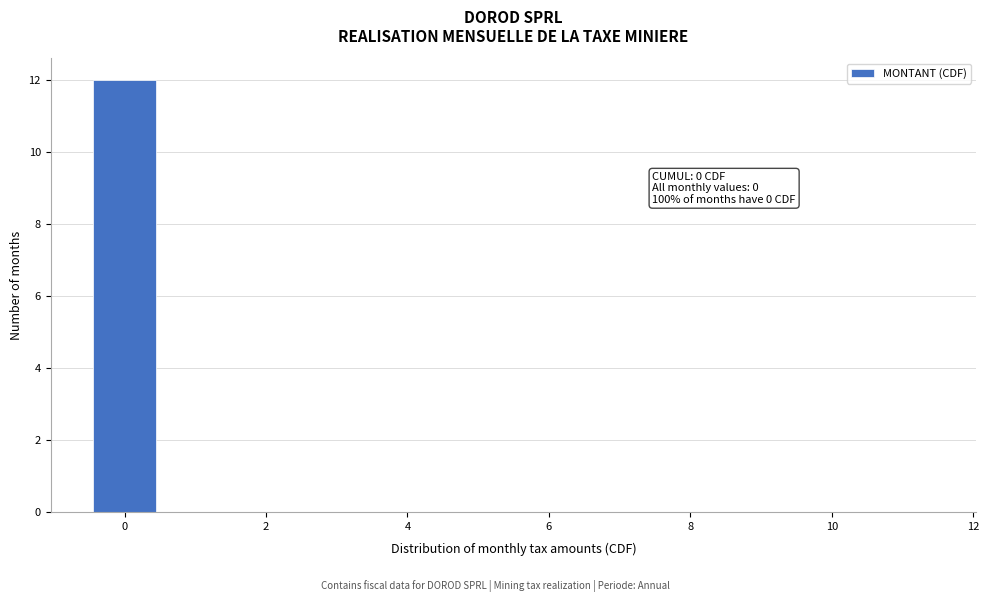

Which range on the x-axis has the tallest bar?

-0.5 to 0.5